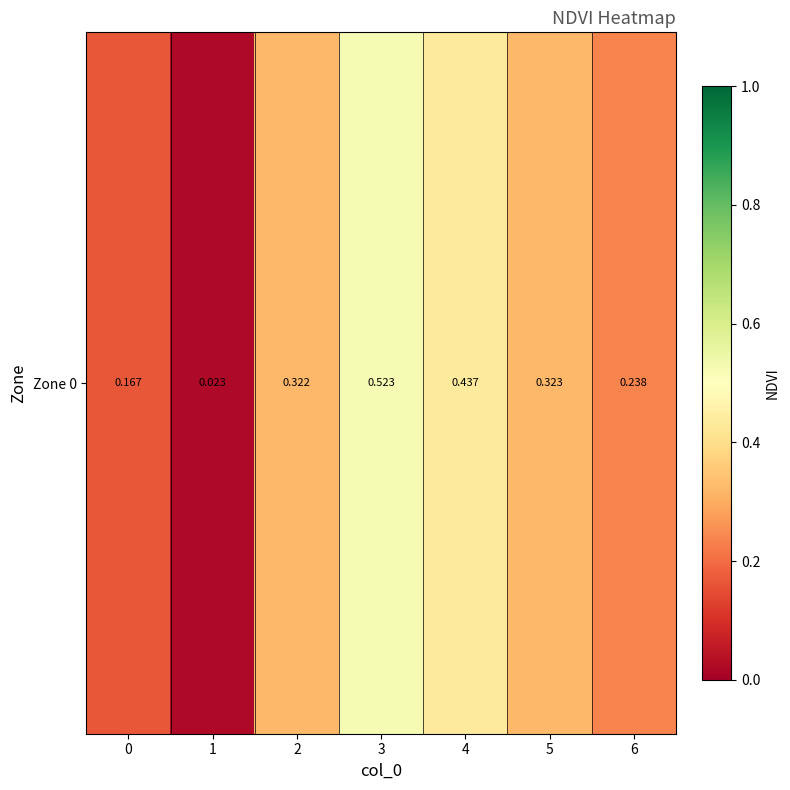

What is the maximum value shown in the chart?

0.5